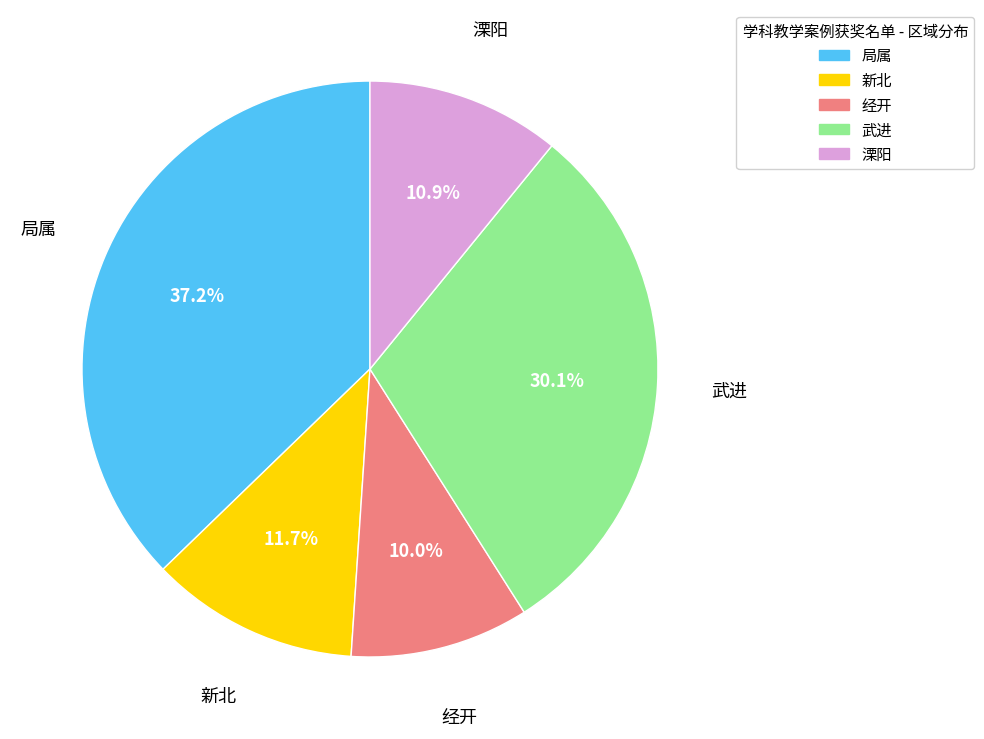

Is it true that 溧阳 is 11% of the pie?

True